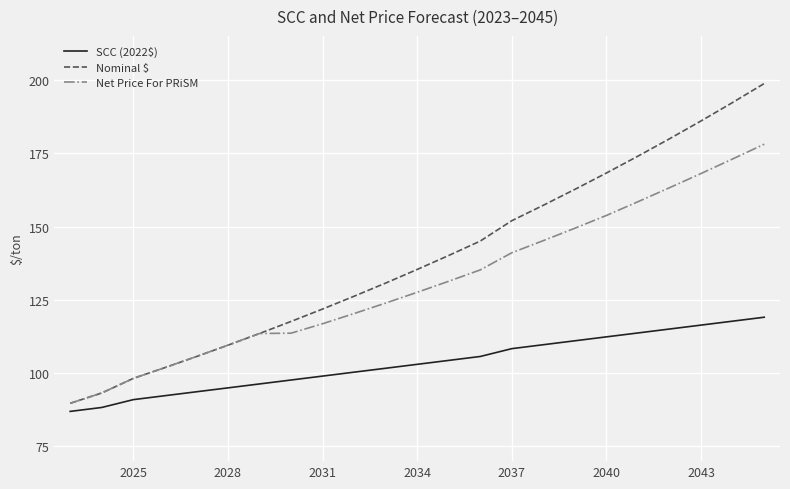

True or false: SCC (2022$) and Net Price For PRiSM intersect in this chart.

False